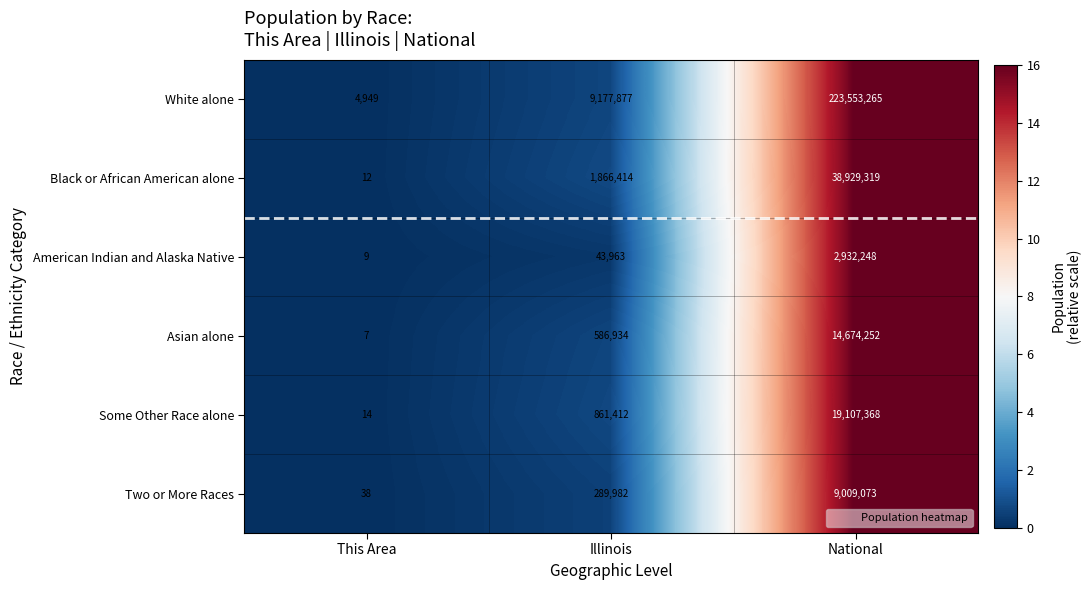

What is the approximate value of American Indian and Alaska Native at Illinois, to the nearest 50?

43950